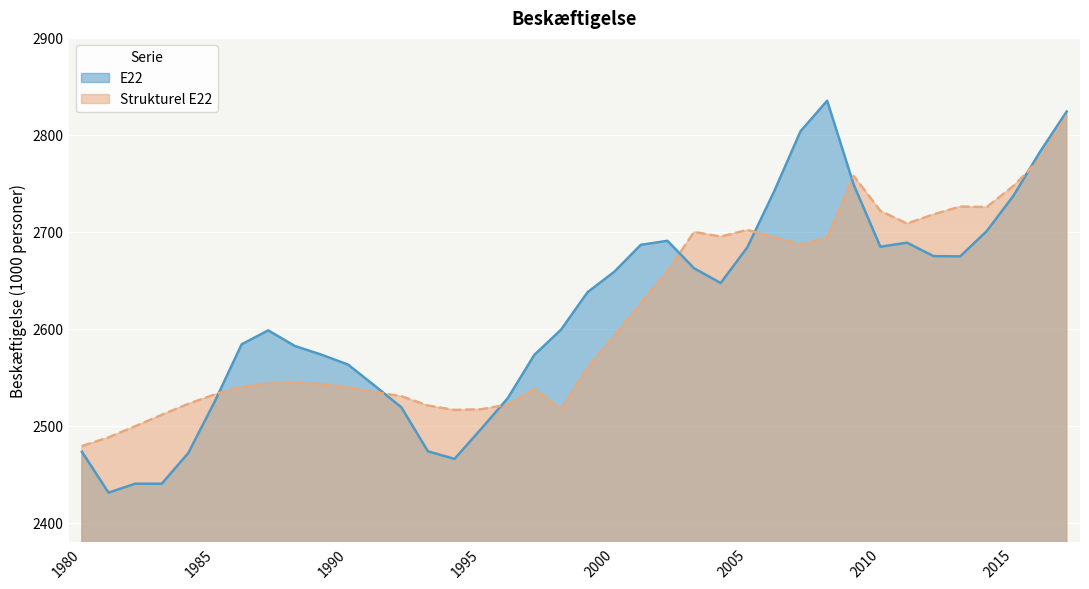

Which category has the highest value in the Strukturel E22 series?

2017